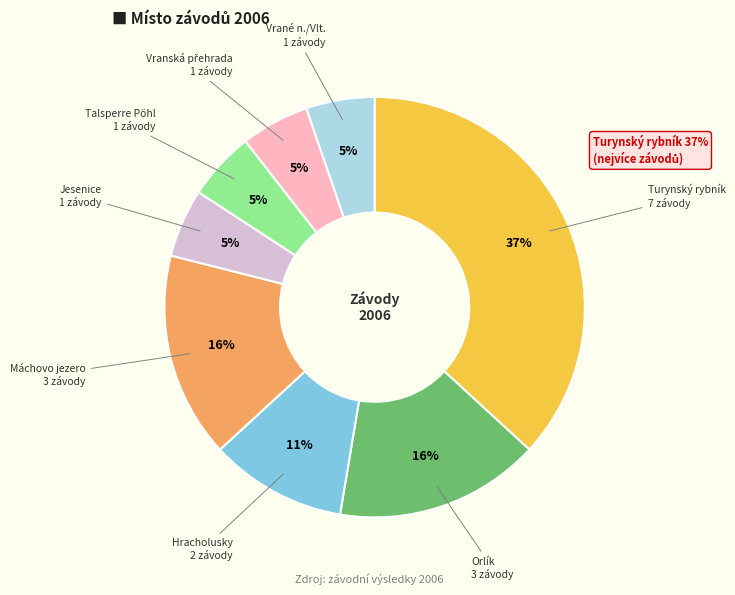

To the nearest percent, what is the average slice percentage?

12%